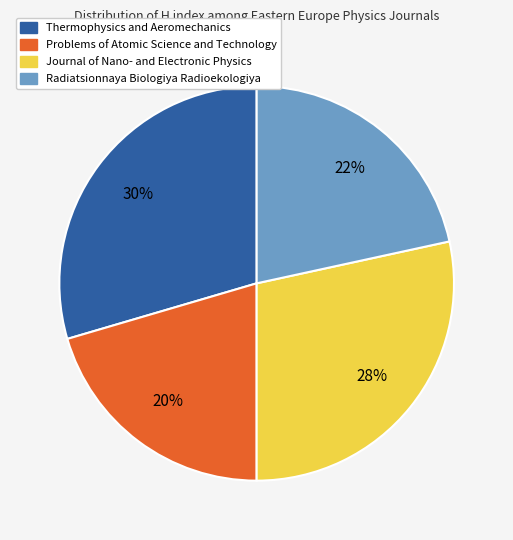

Is Journal of Nano- and Electronic Physics the majority of the pie?

No